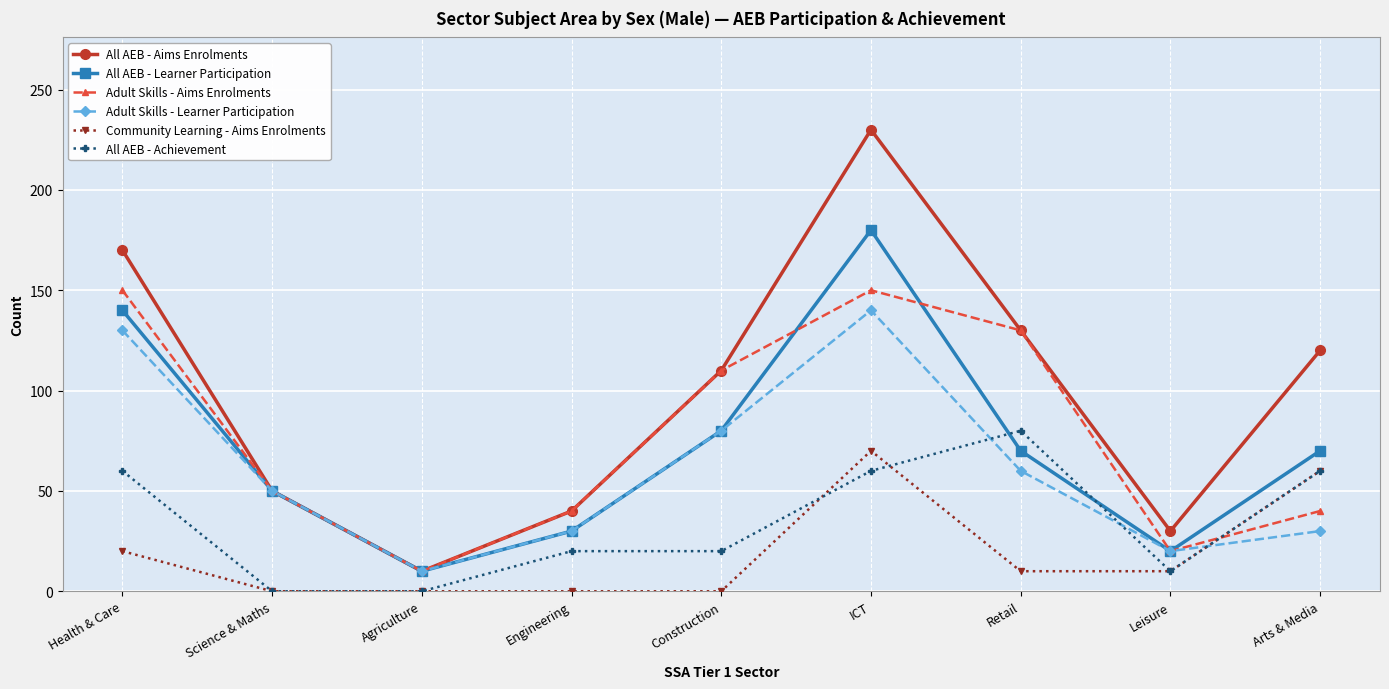

At how many categories does at least one series exceed 180?

1